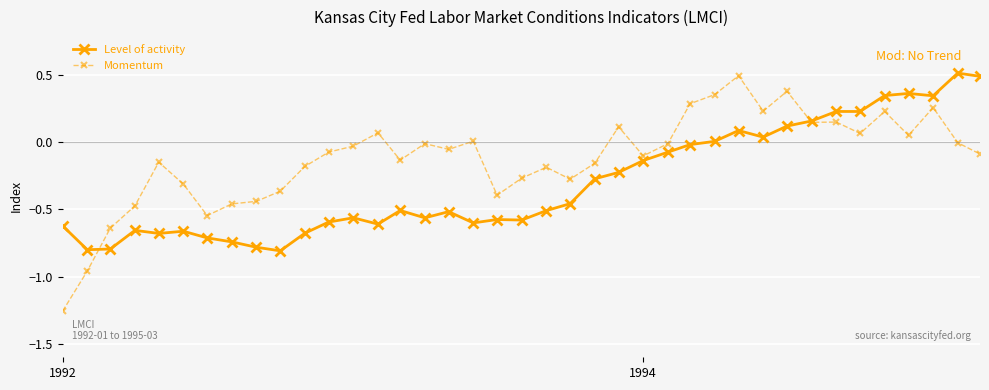

Which series ends up on top after the final intersection of Level of activity and Momentum?

Level of activity